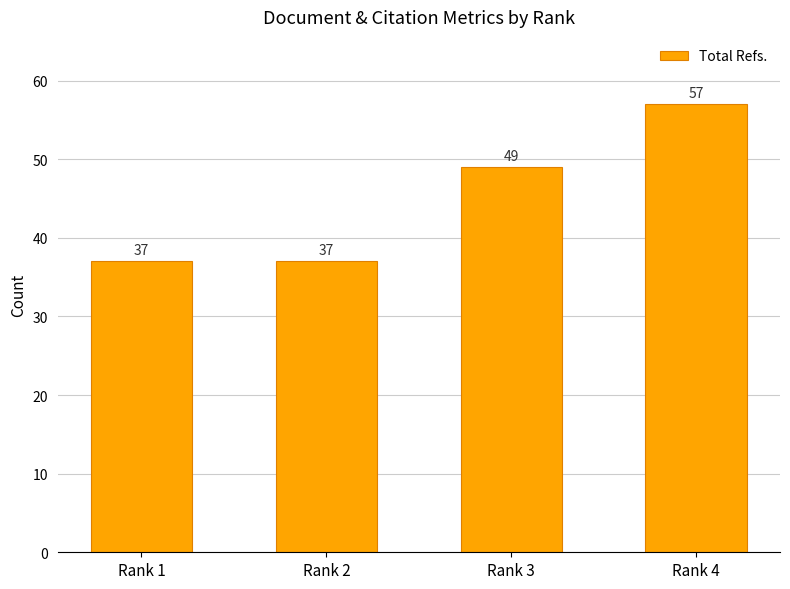

Where is the data nearest to the value 47?

Rank 3